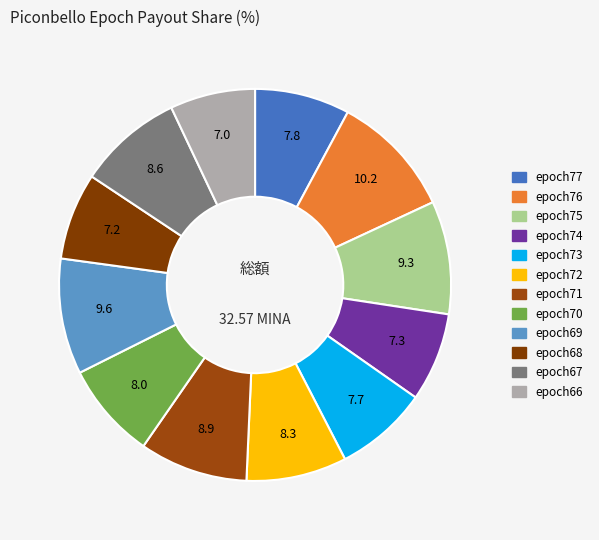

Count the number of slices in the pie.

12